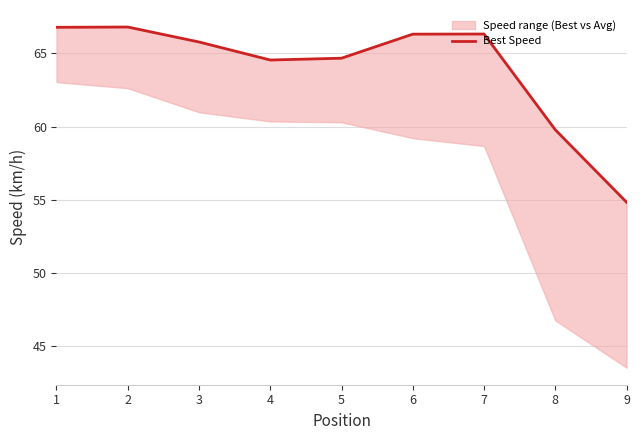

What is the minimum value shown in the chart?

54.8